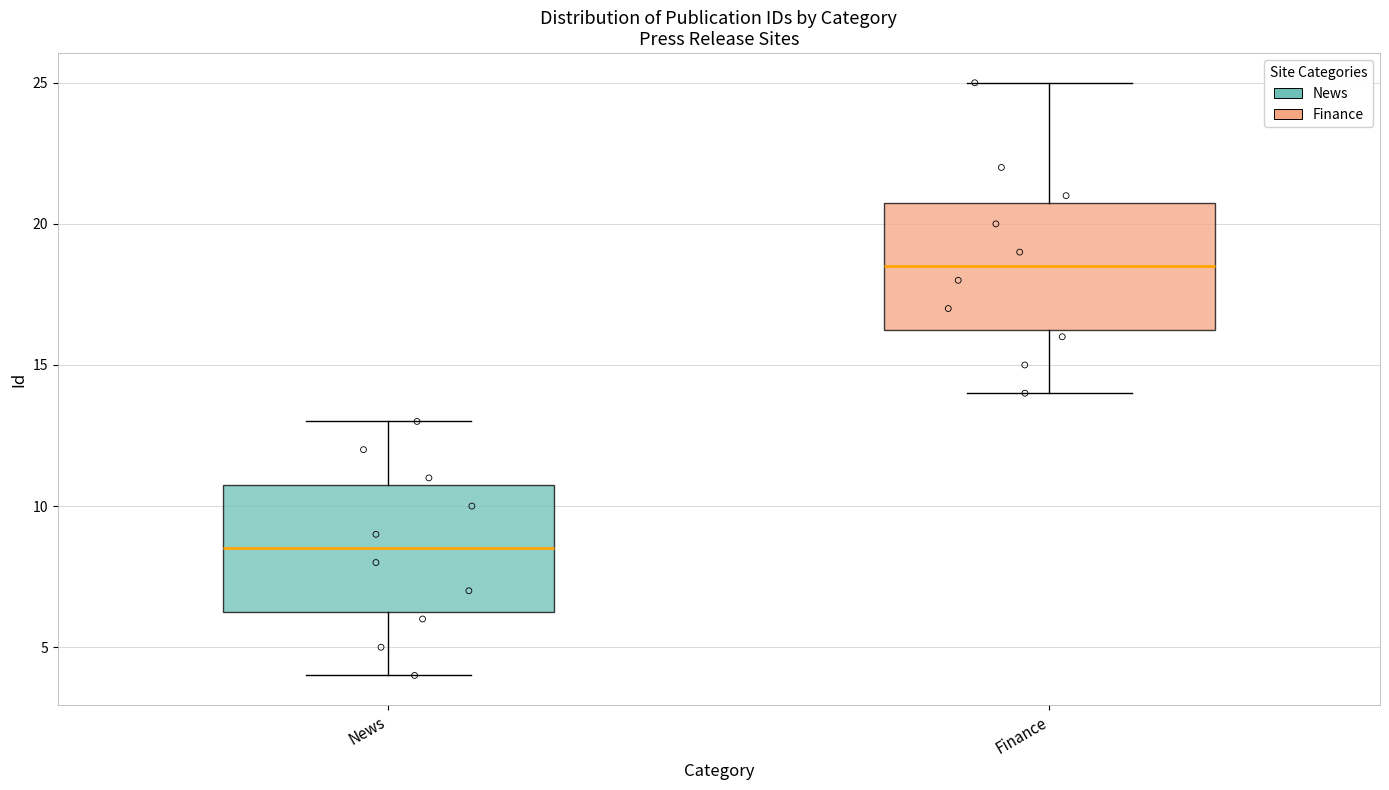

Reading left to right, read every box against the y-axis: the position of its median line, the range the box covers, and the ends of its whiskers. The values are not printed on the chart, so give them approximately, as read against the axis.

News: median 8.5, box 6.5 to 11.0, whiskers 4.0 to 13.0
Finance: median 18.5, box 16.5 to 21.0, whiskers 14.0 to 25.0